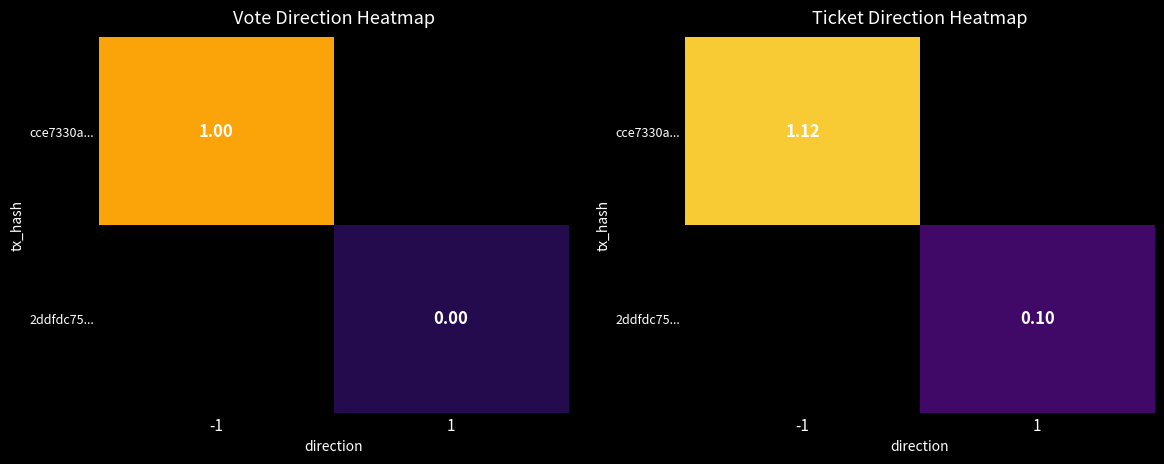

The 2ddfdc75... series shows 0.1 at 1. True or false?

True